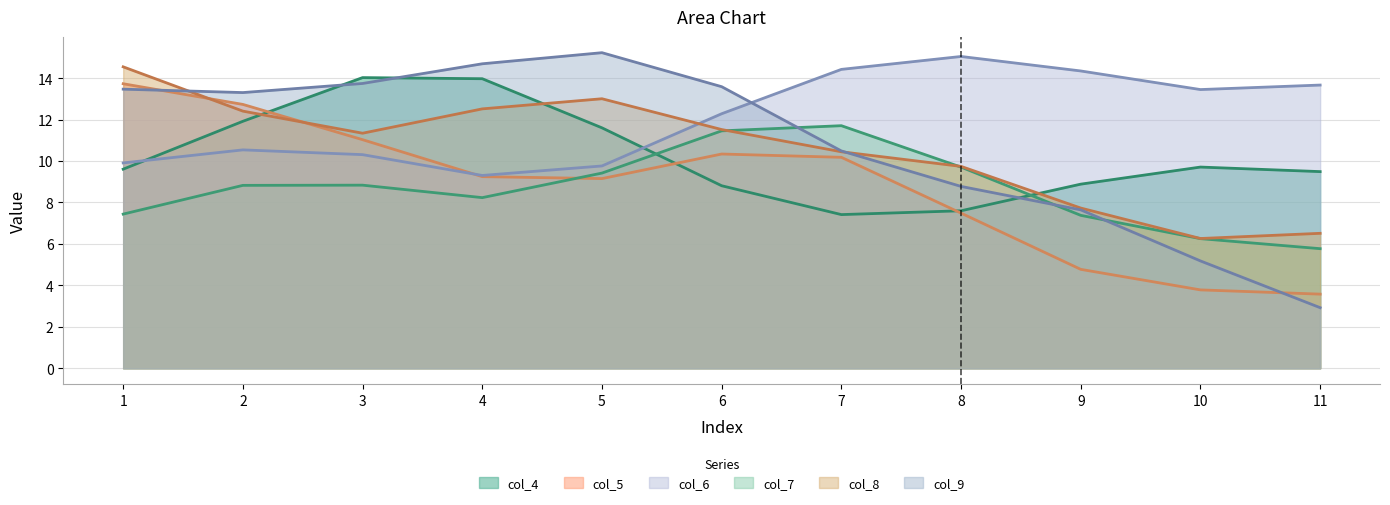

What is the difference between the highest and lowest values at 6?

4.8